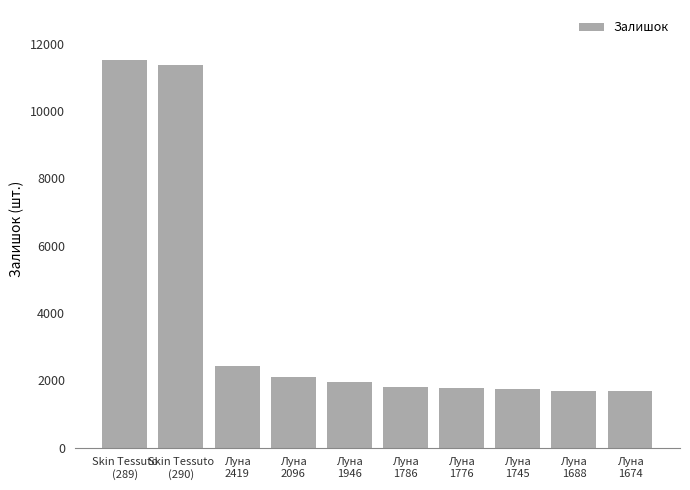

The value at Луна
1946 is 3400. True or false?

False